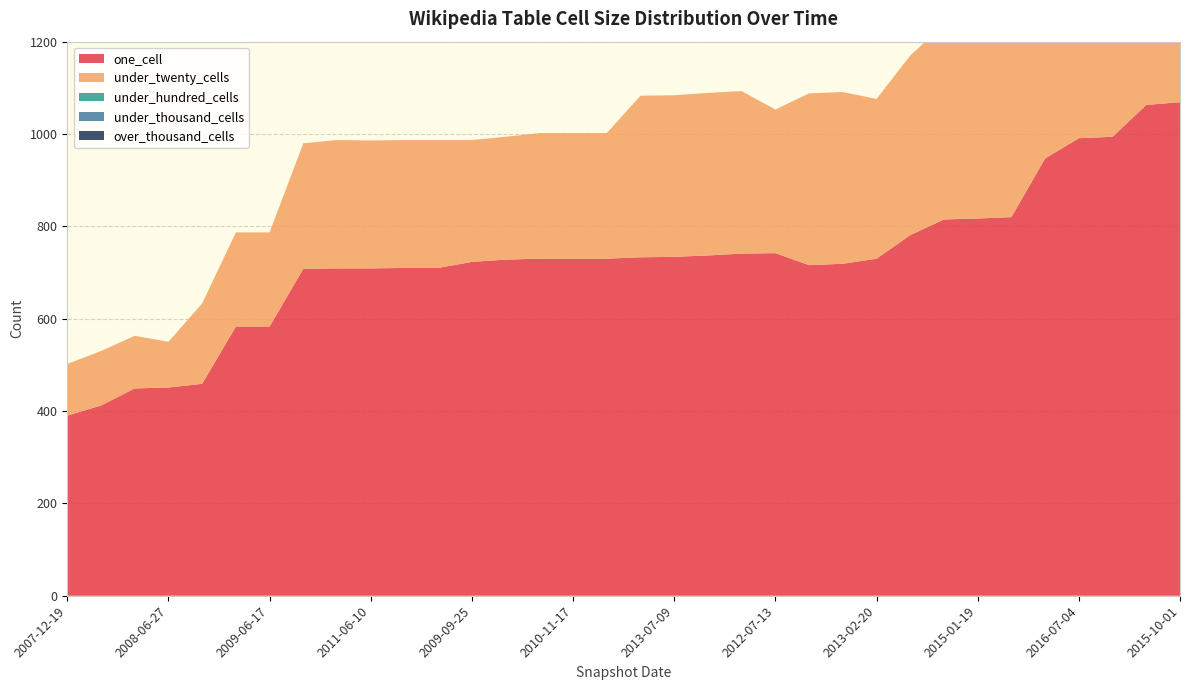

Reading right to left, transcribe all the data shown in this chart.

one_cell: 1069	1063	994	991	947	820	817	815	781	730	719	716	742	741	737	734	733	730	730	730	728	723	710	710	709	709	708	583	583	459	451	449	412	390
under_twenty_cells: 582	582	573	571	543	424	423	422	389	346	372	372	311	352	352	350	350	272	272	272	266	264	277	277	277	278	272	204	204	174	99	114	118	112
under_hundred_cells: 0	0	0	0	0	0	0	0	0	0	0	0	0	0	0	0	0	0	0	0	0	0	0	0	0	0	0	0	0	0	0	0	0	0
under_thousand_cells: 0	0	0	0	0	0	0	0	0	0	0	0	0	0	0	0	0	0	0	0	0	0	0	0	0	0	0	0	0	0	0	0	0	0
over_thousand_cells: 0	0	0	0	0	0	0	0	0	0	0	0	0	0	0	0	0	0	0	0	0	0	0	0	0	0	0	0	0	0	0	0	0	0